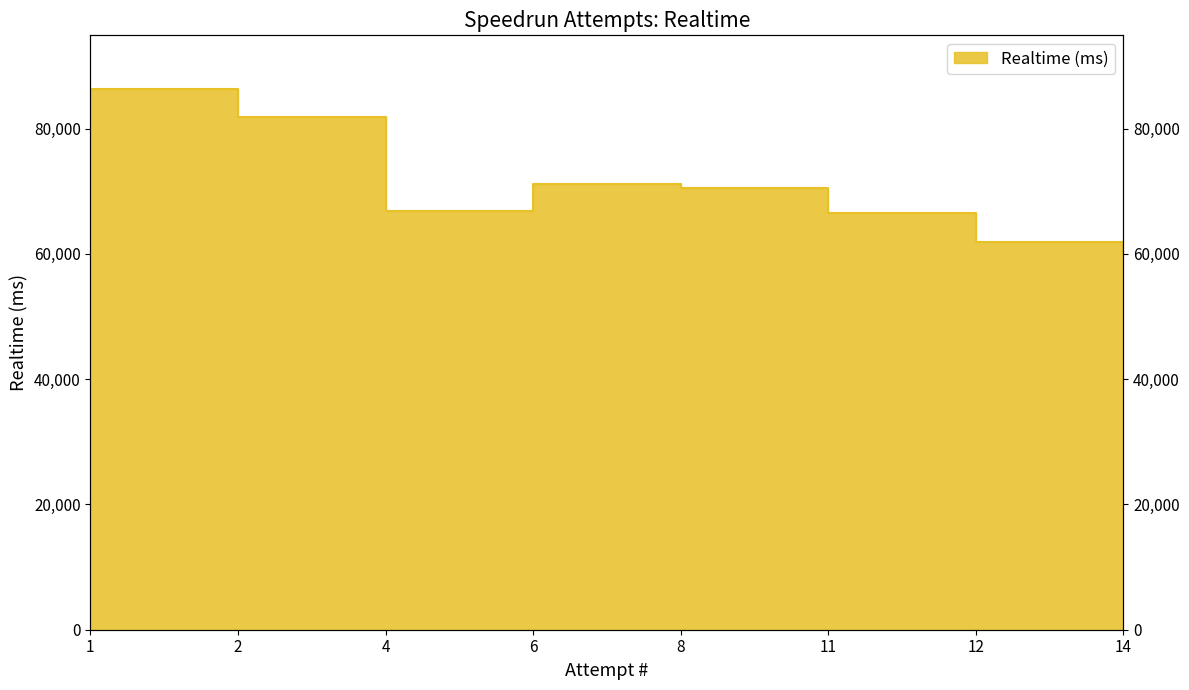

True or false: the data shows 129387 at 2.

False